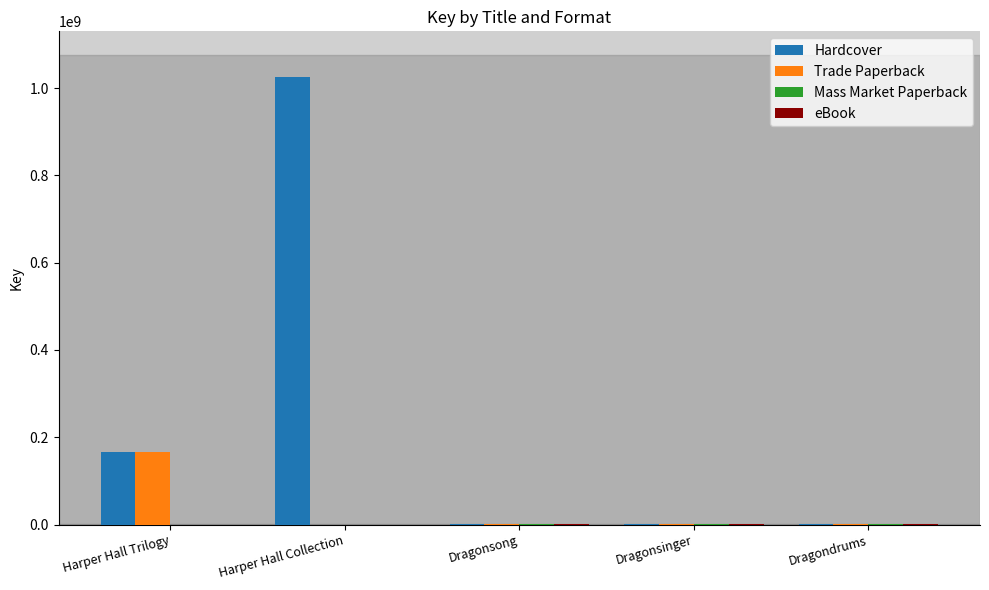

What is the total value across all series at Harper Hall Collection?

1024907073